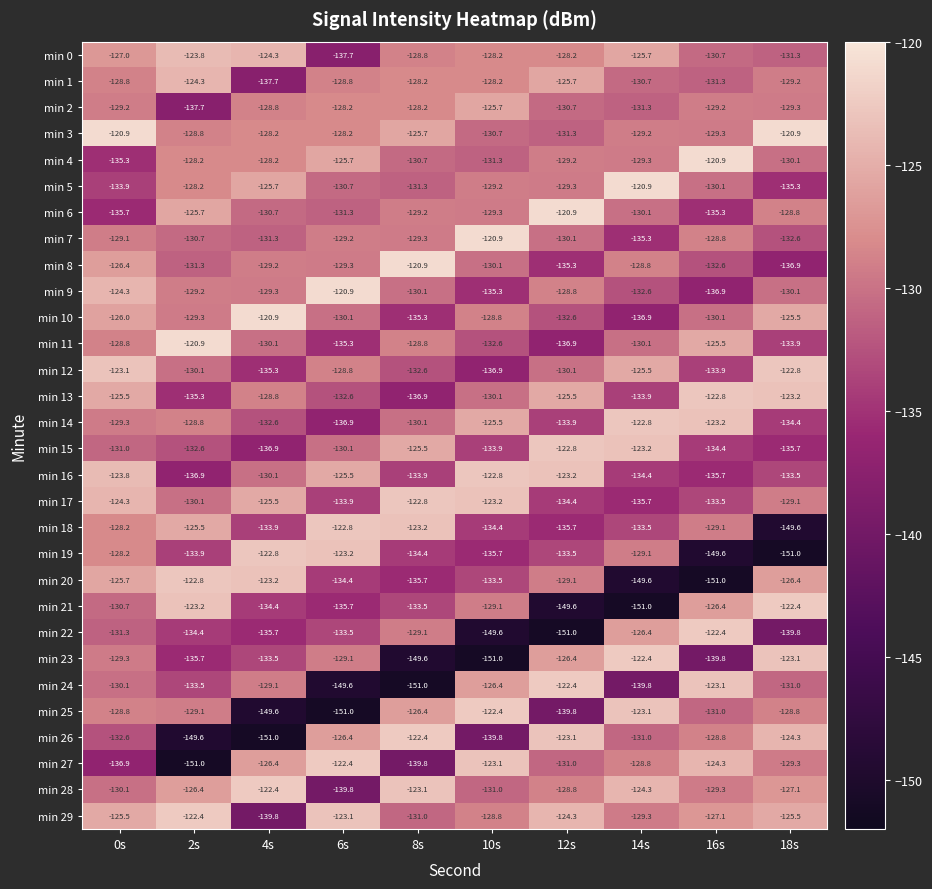

At which category is the sum across all series the highest?

0s